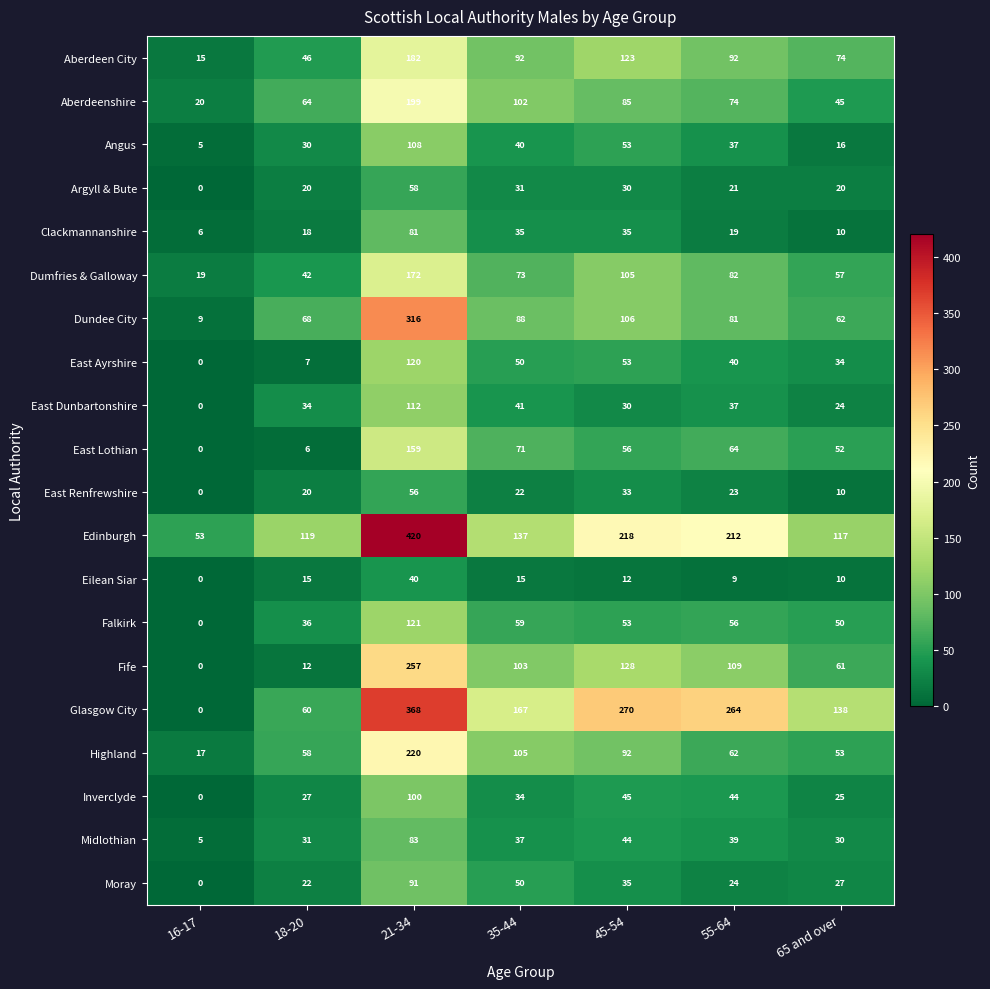

What is the greatest value displayed?

420